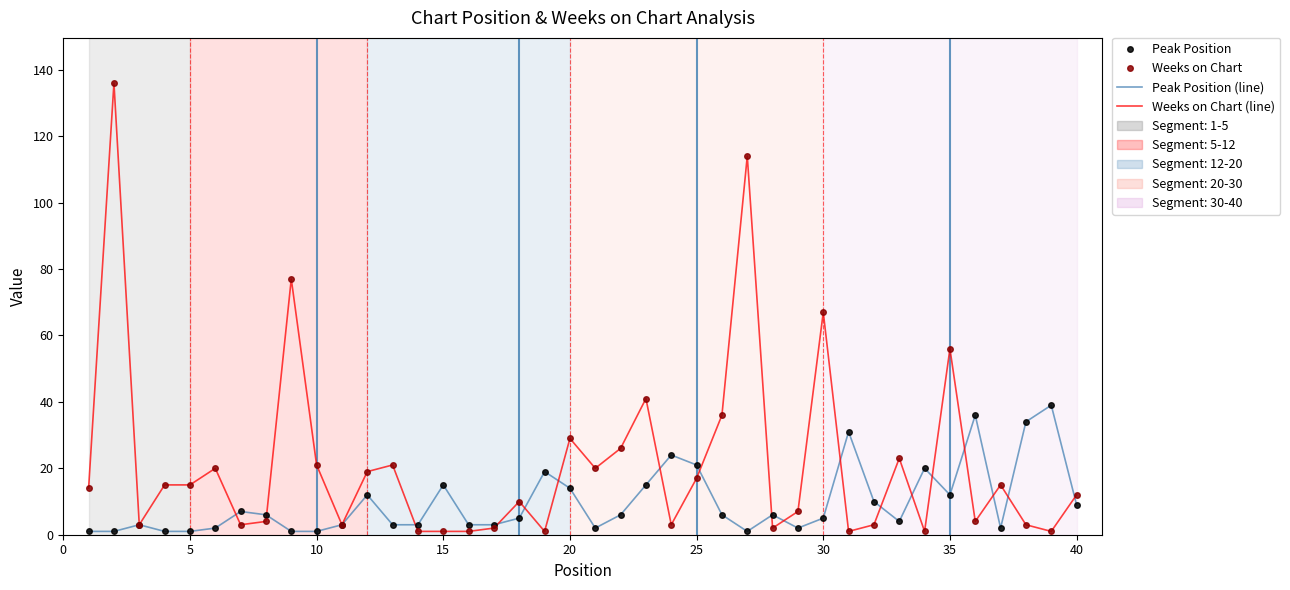

In Peak Position, how many points are lower than both neighbors (excluding endpoints)?

6